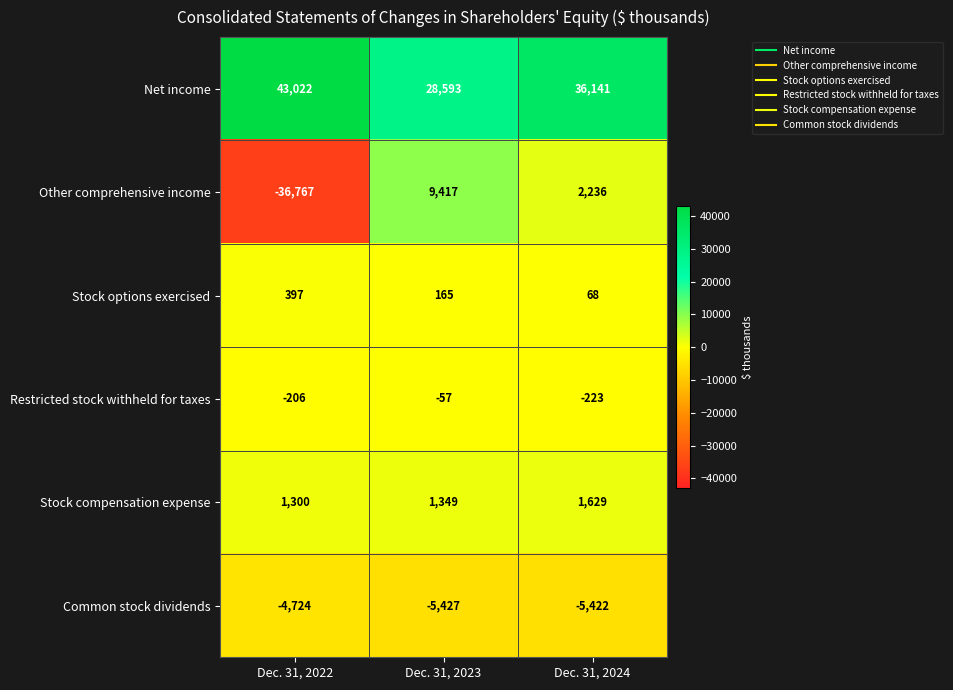

At which category is the sum across all series the highest?

Dec. 31, 2024